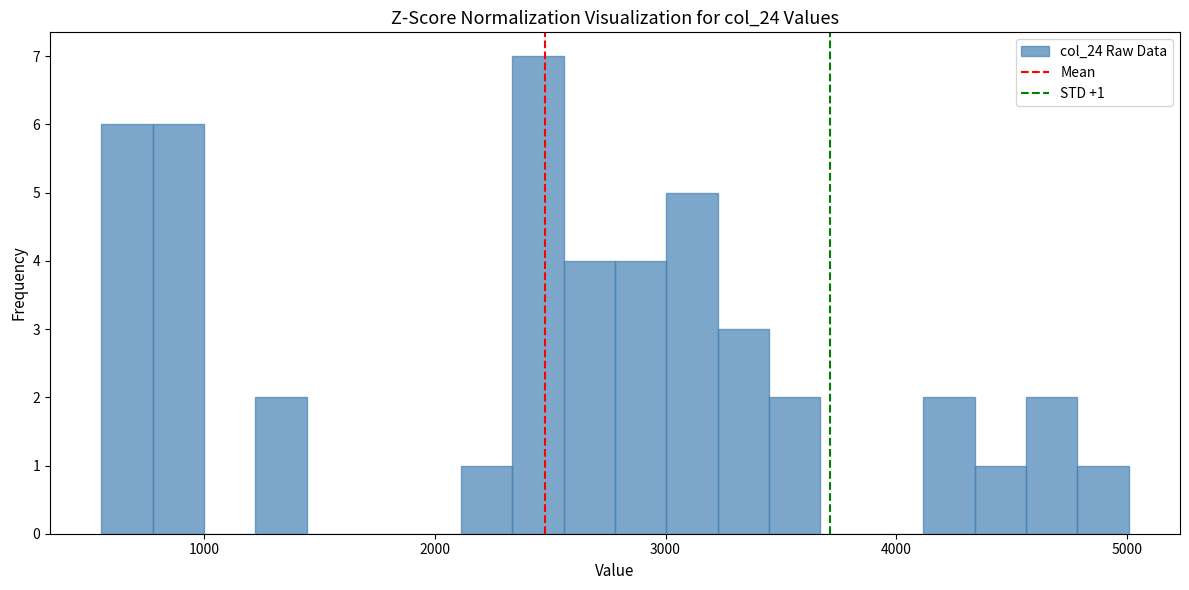

Read against the x-axis, roughly where is the centre of the tallest bar?

2400